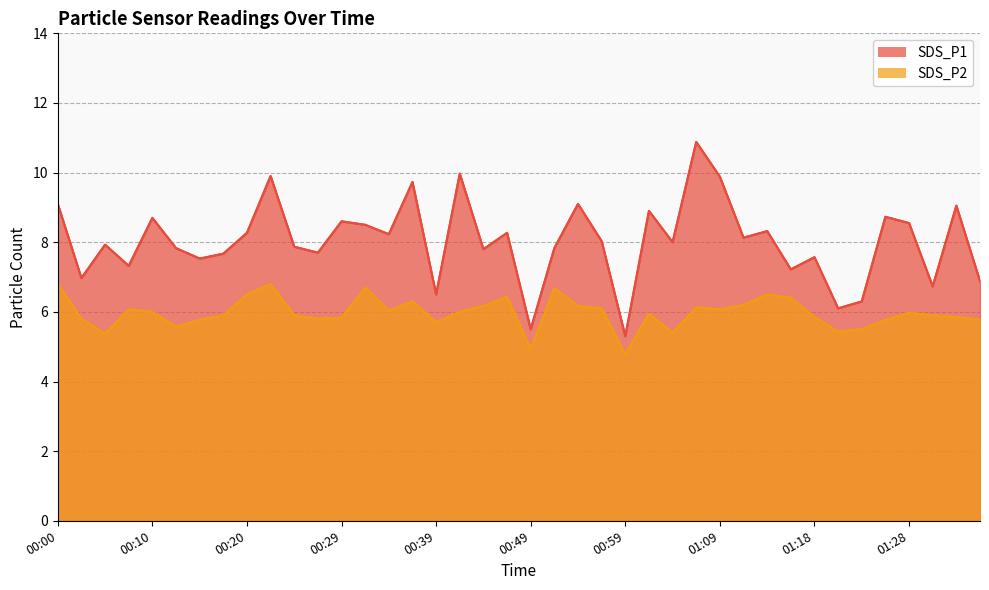

How many lines are shown in the chart?

2